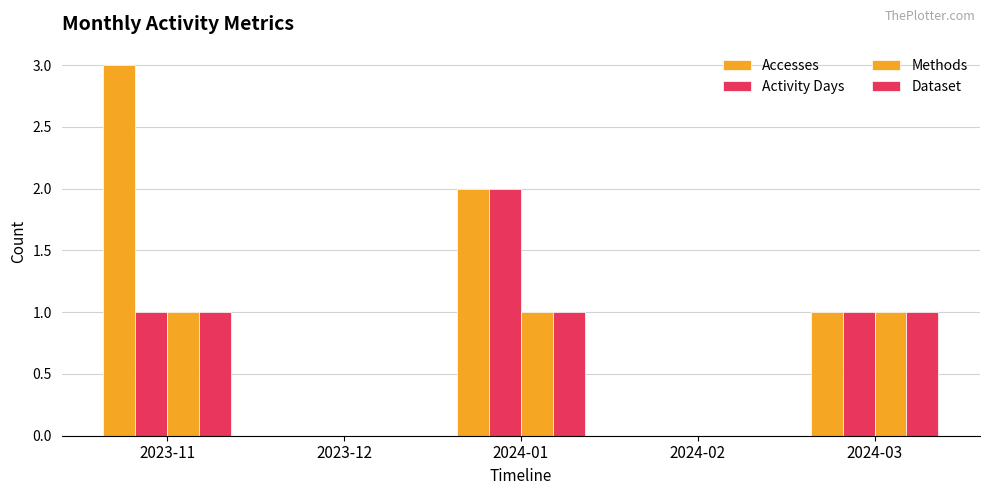

Where does the Accesses series first go above 1?

2023-11